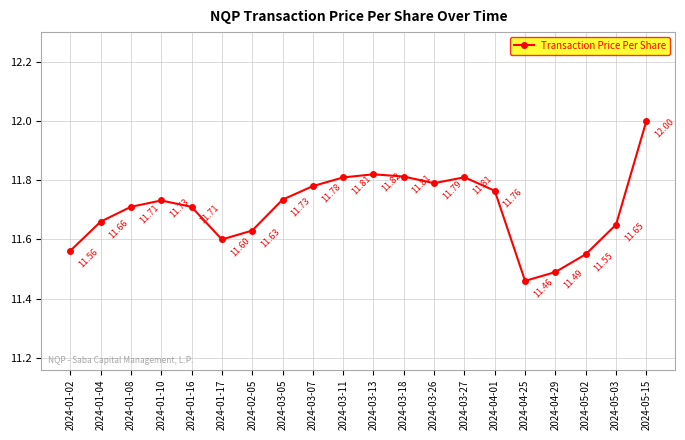

Reading left to right, list all the values displayed in this chart.

11.6	11.7	11.7	11.7	11.7	11.6	11.6	11.7	11.8	11.8	11.8	11.8	11.8	11.8	11.8	11.5	11.5	11.6	11.7	12.0